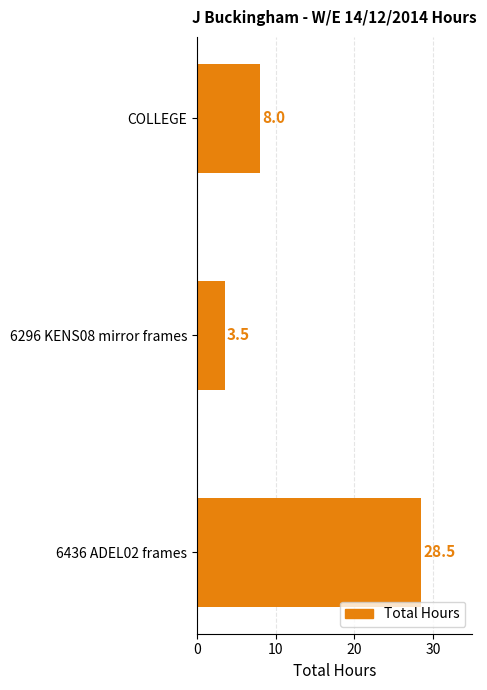

How many values exceed 8?

1